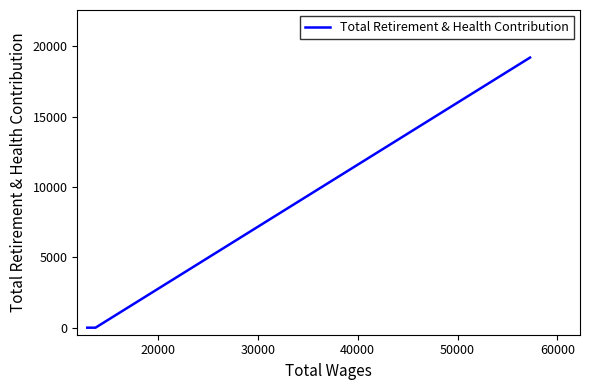

Does the chart display data point markers on the line(s)?

No